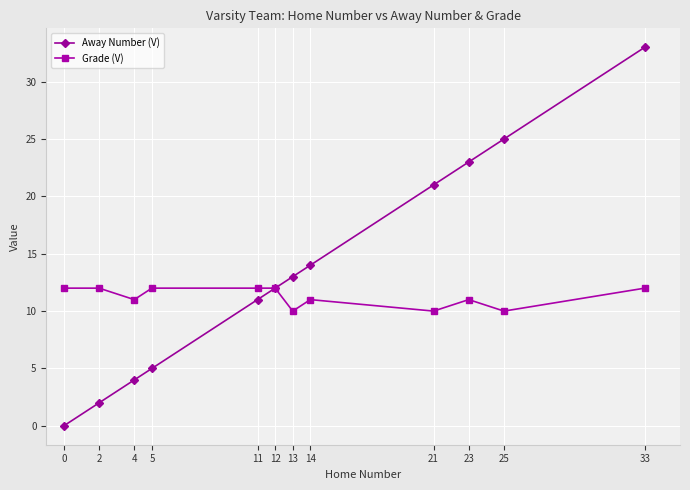

True or false: Away Number (V) has more than 0 points higher than both neighbors.

False